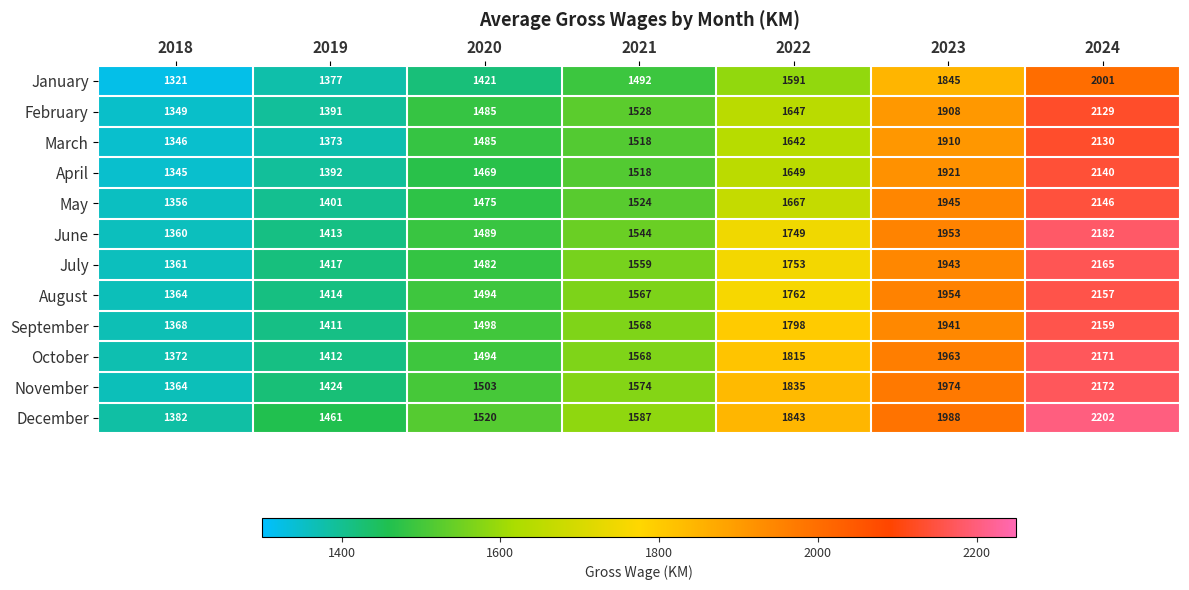

Which series changed the most between 2021 and 2023?

May